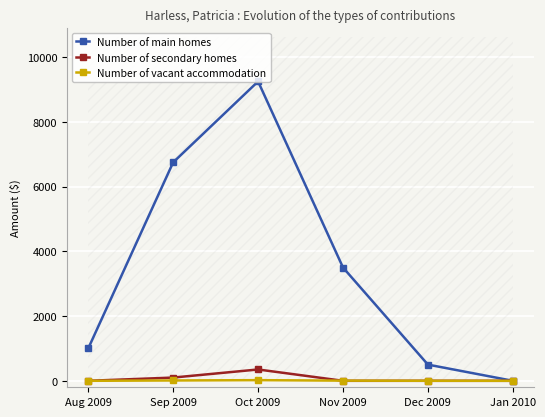

Which series has the widest spread of values?

Number of main homes